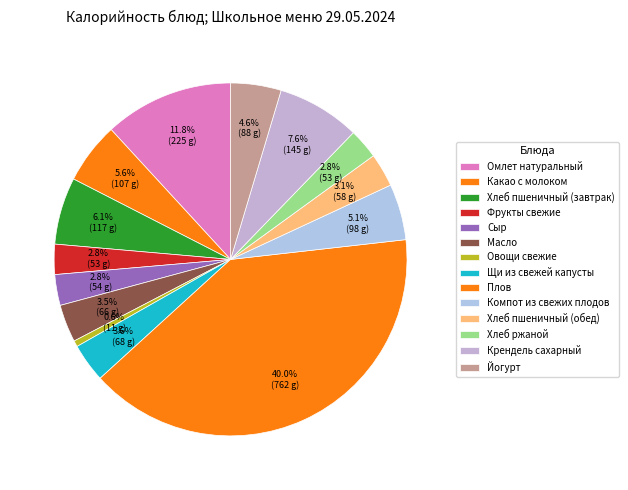

Rank the categories by value from lowest to highest.

Овощи свежие, Фрукты свежие, Хлеб ржаной, Сыр, Хлеб пшеничный (обед), Масло, Щи из свежей капусты, Йогурт, Компот из свежих плодов, Какао с молоком, Хлеб пшеничный (завтрак), Крендель сахарный, Омлет натуральный, Плов